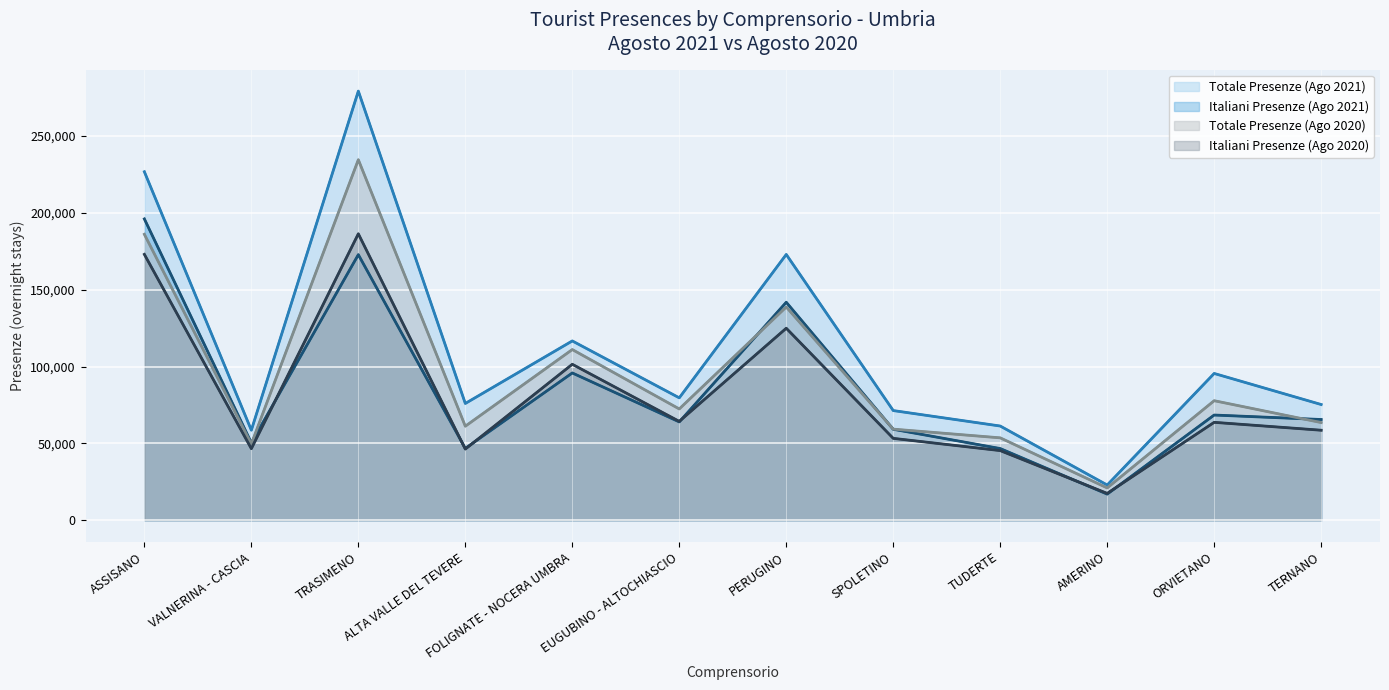

What is the label of the 4th point from the left?

ALTA VALLE DEL TEVERE